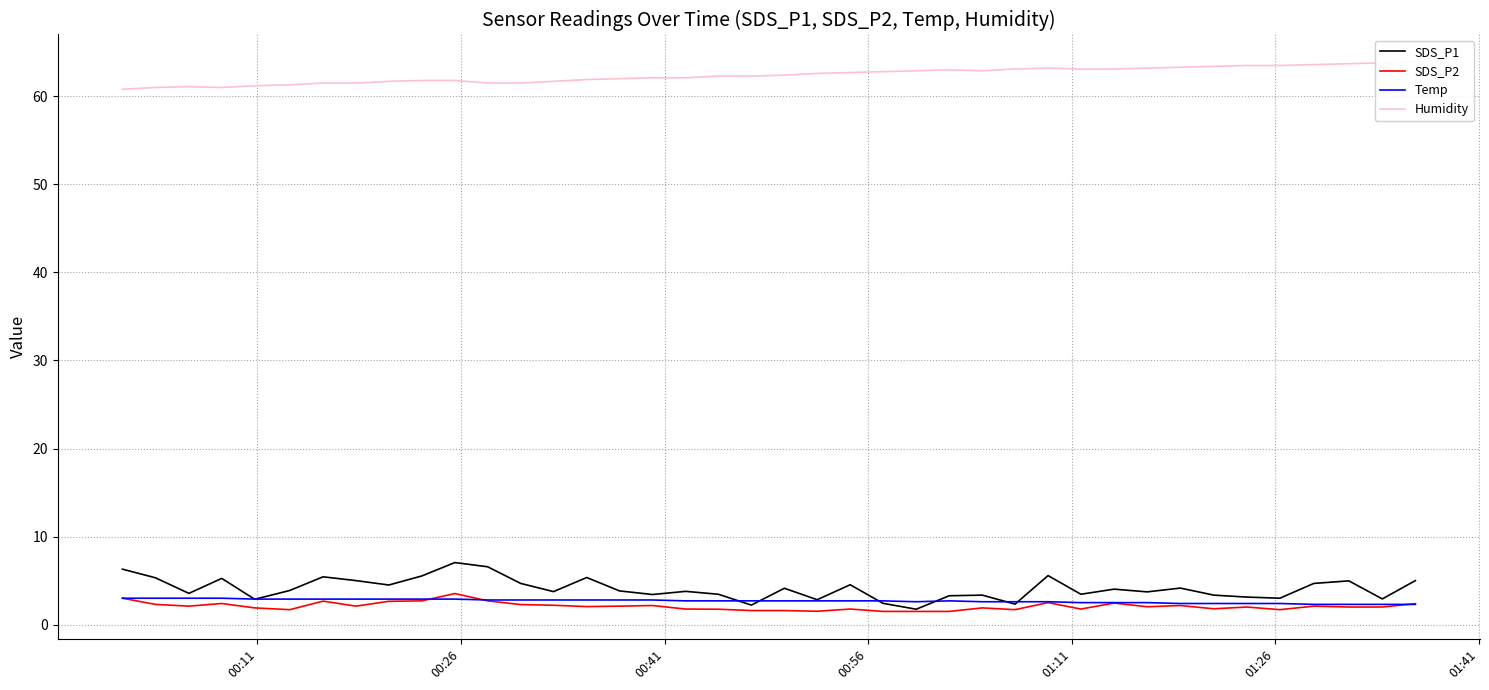

After their last crossing, which series has the higher values: Temp or SDS_P1?

SDS_P1